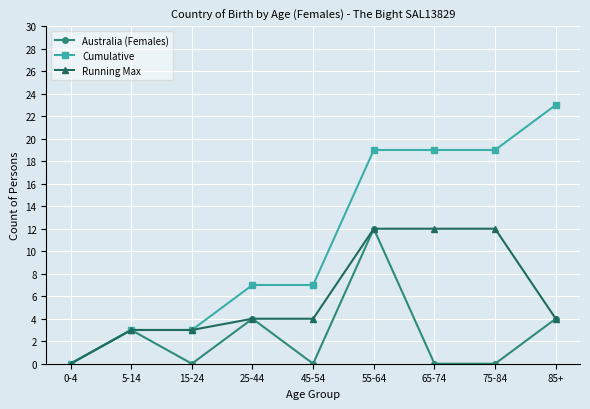

How many values in Cumulative are above zero?

8